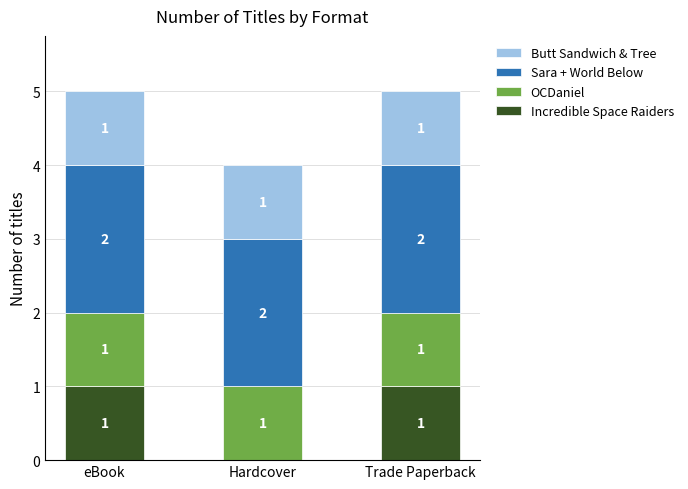

The value of Incredible Space Raiders at Hardcover is 0. True or false?

True